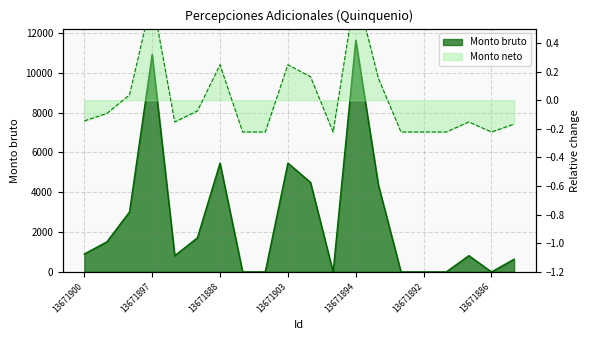

What is the label of the 8th point from the right?

13671894